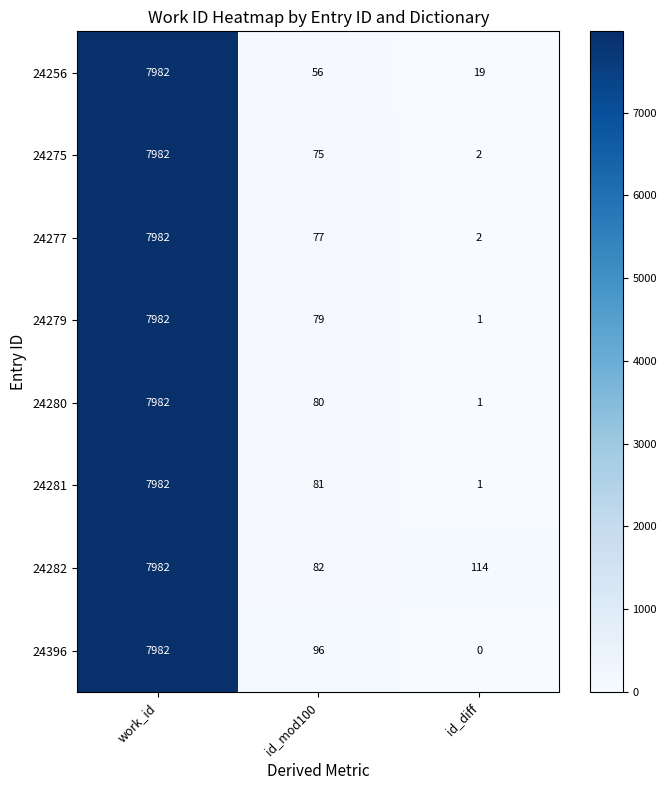

Rank the categories by 24279 value from lowest to highest.

id_diff, id_mod100, work_id